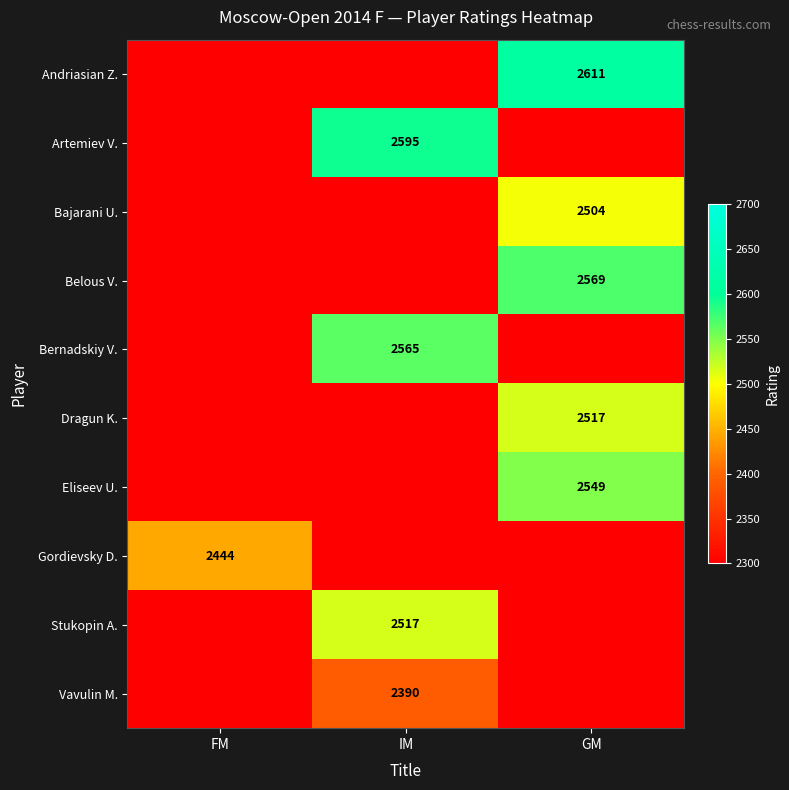

Is it true that Andriasian Z. equals 3629 at GM?

False